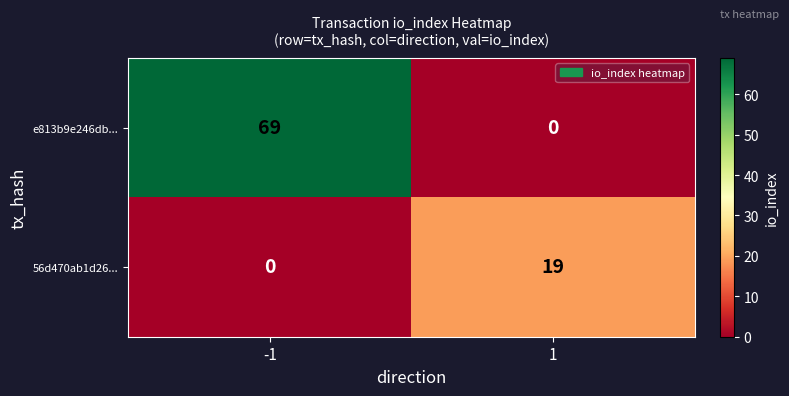

Rank the series by their average value, from lowest to highest.

56d470ab1d26..., e813b9e246db...